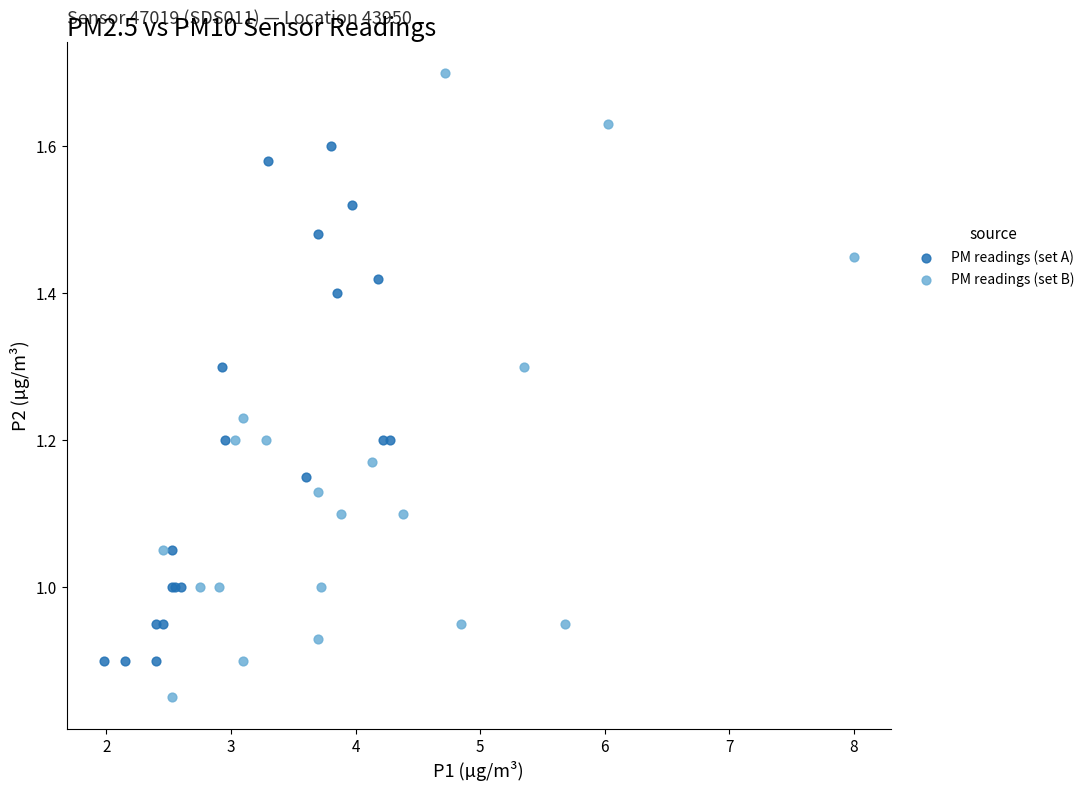

Which series has the largest Y range (max minus min)?

PM readings (set B)